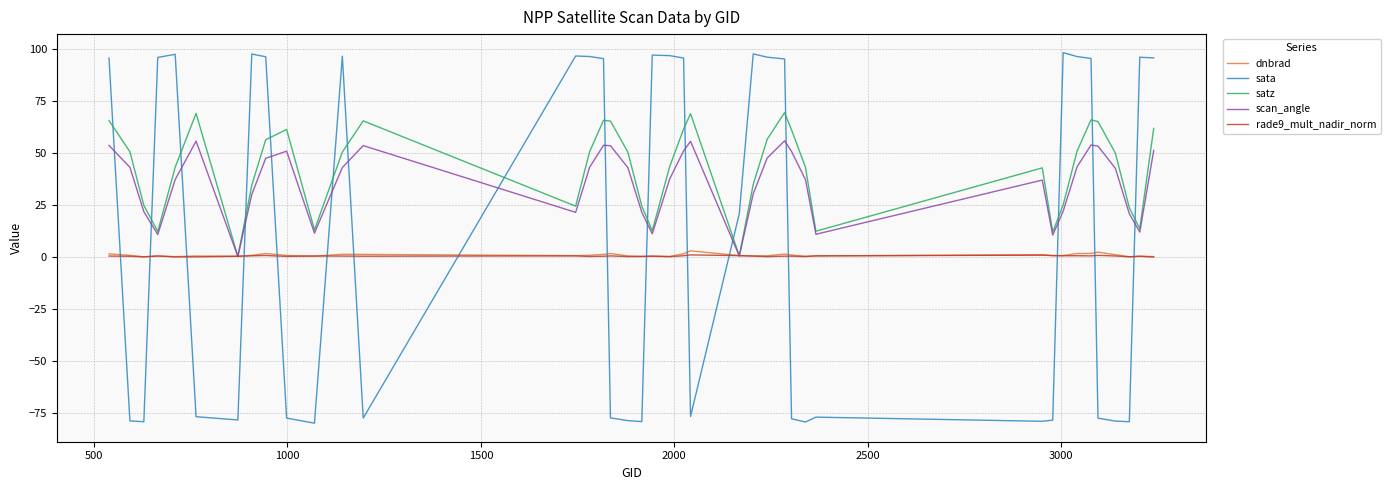

What is the minimum value shown in the chart?

-79.8